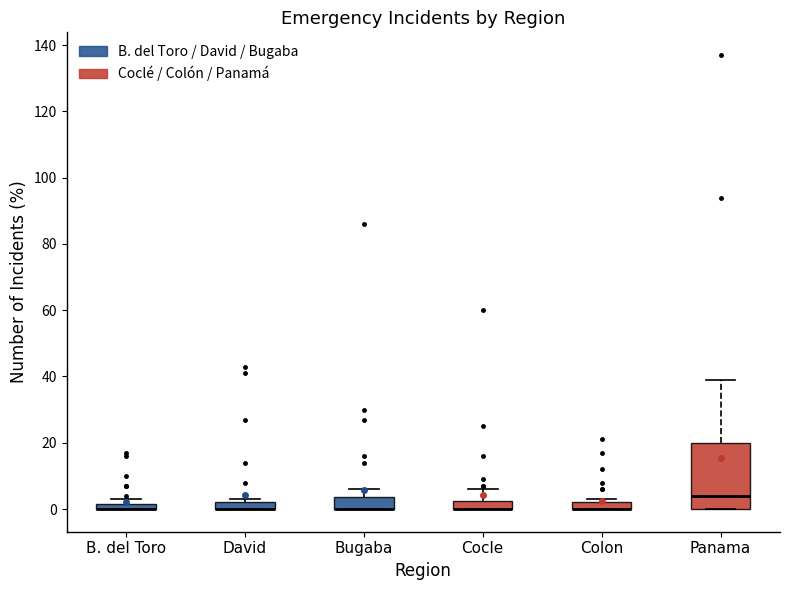

Comparing the boxes themselves (not the whiskers), which one is the tallest?

Panama